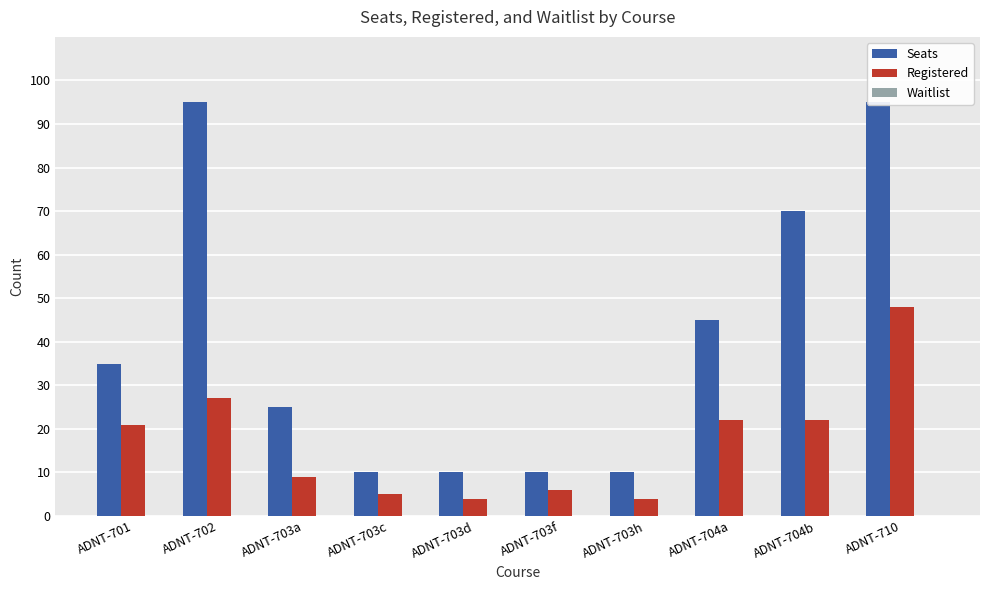

What is the value of the Seats bar at the 6th from the left?

10